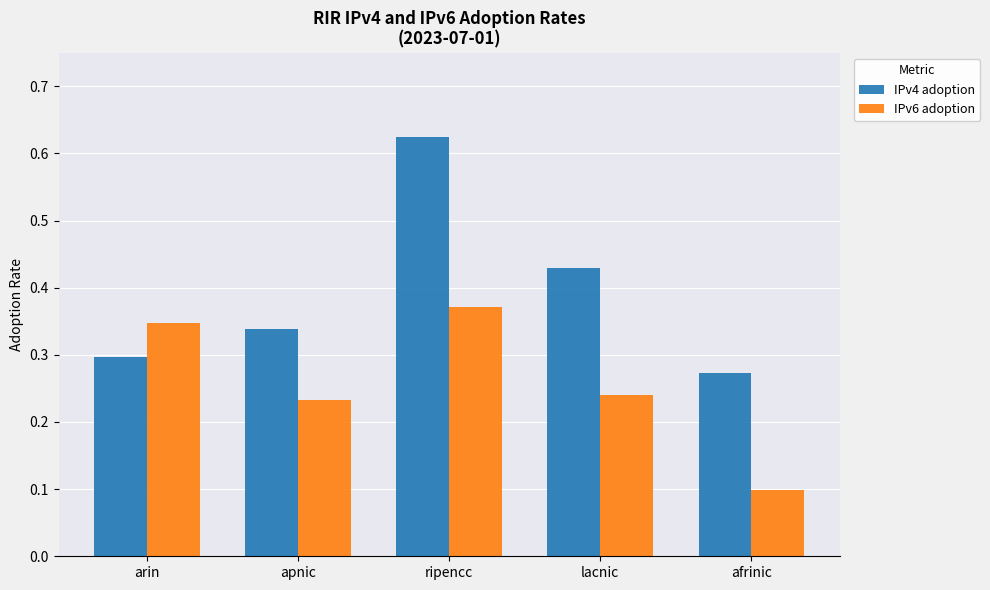

Is the value of IPv6 adoption at lacnic greater than the value of IPv4 adoption at lacnic?

No